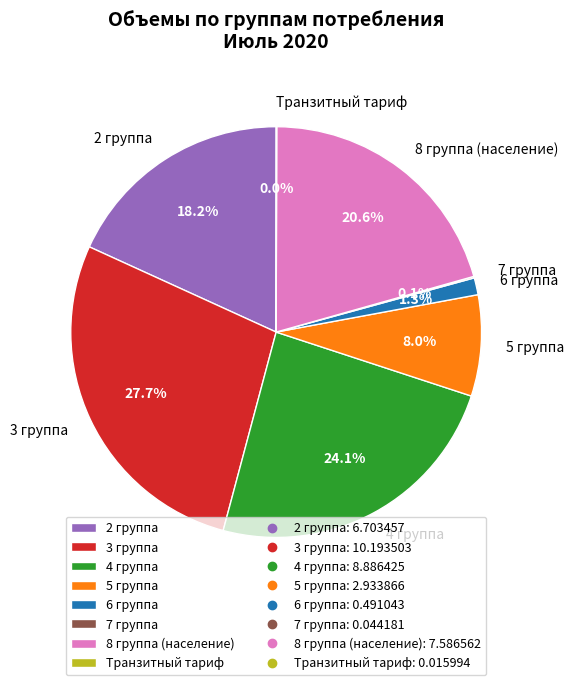

Which slice is the largest?

3 группа